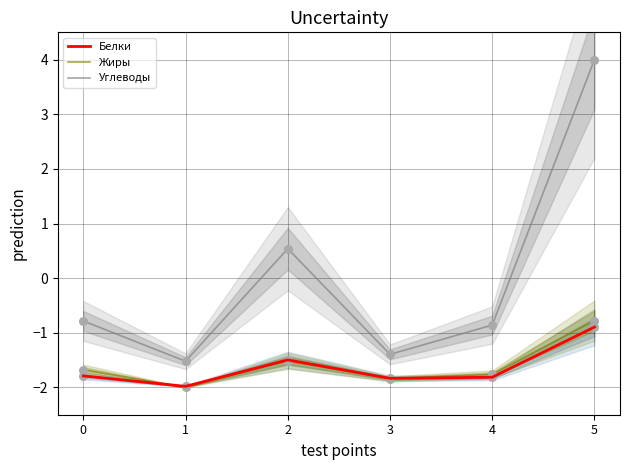

Which series reaches the maximum Y coordinate?

Углеводы